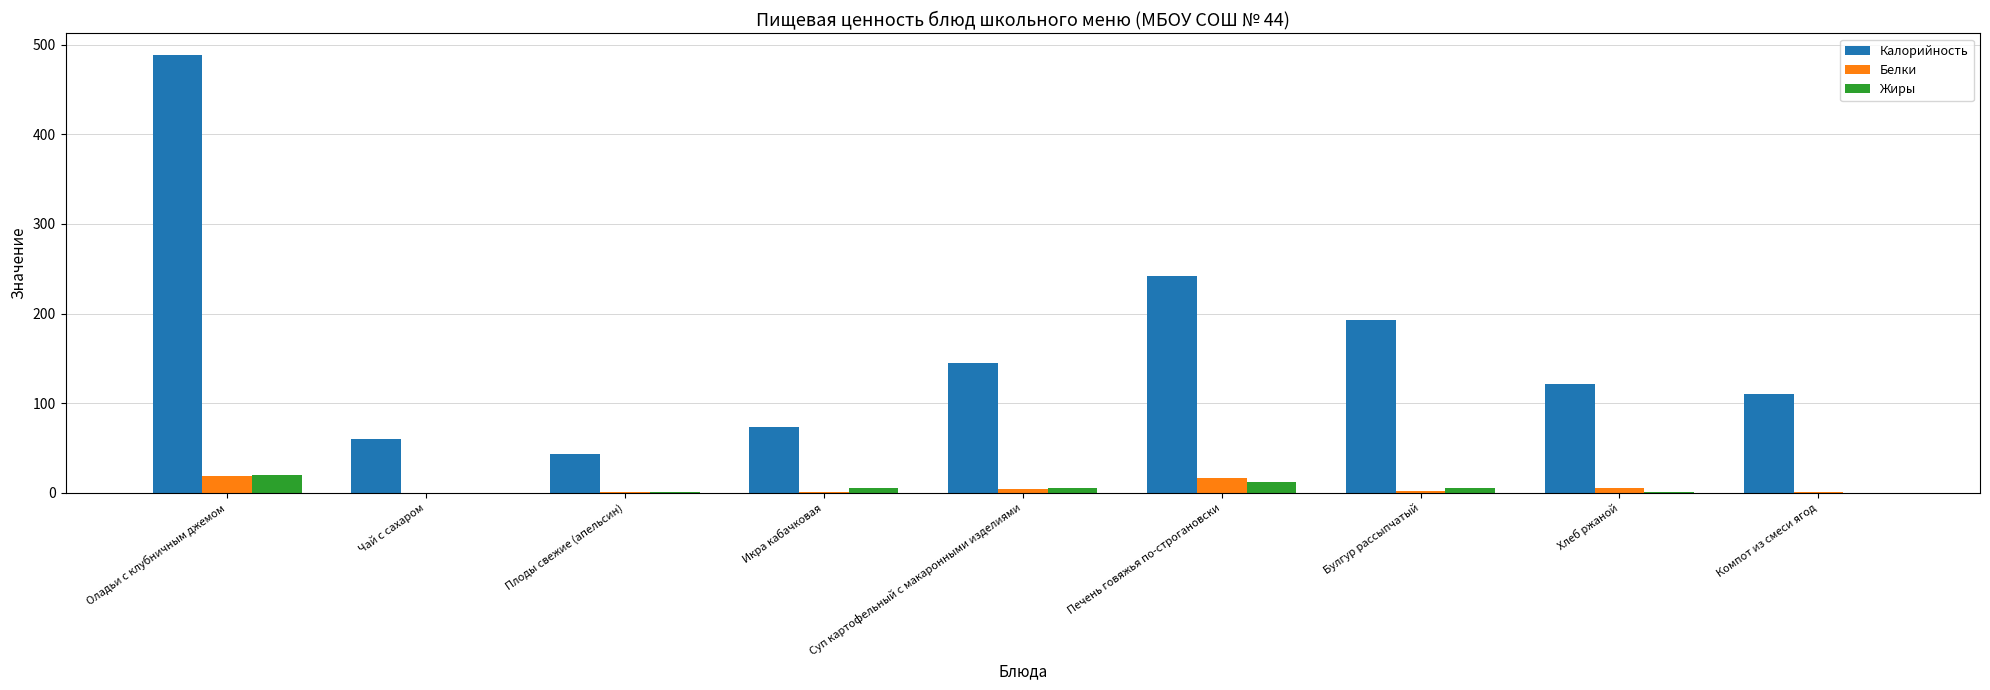

How many series are shown in this chart?

3